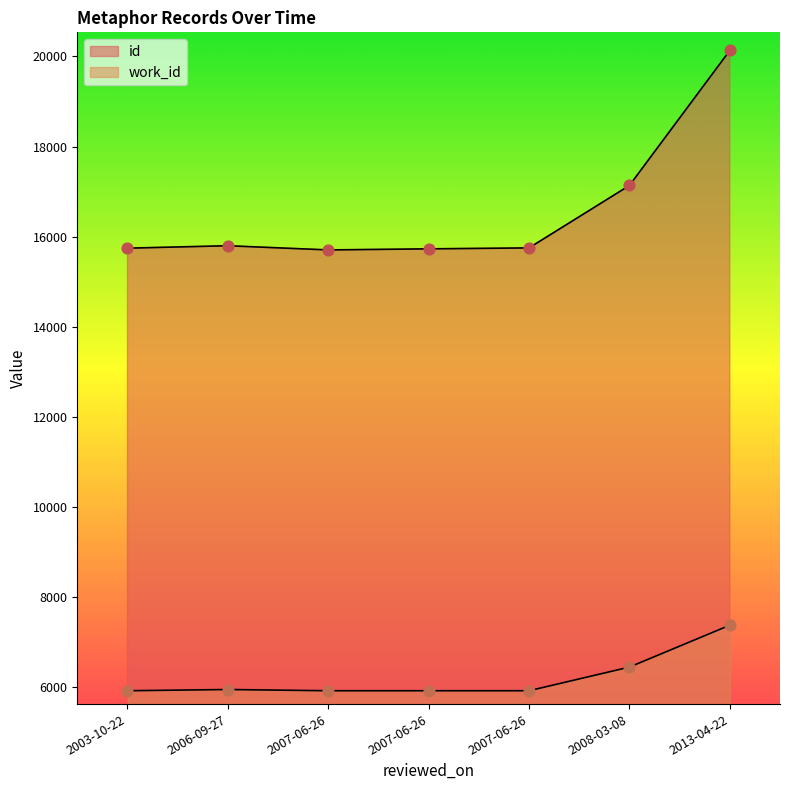

Which series has the largest total across all categories?

id